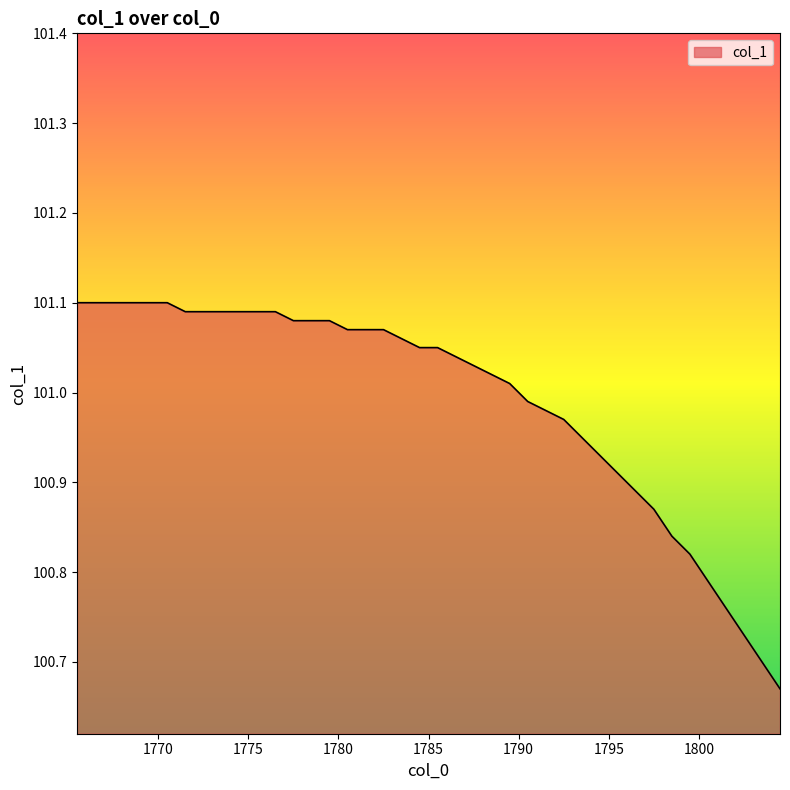

What is the difference between the maximum and minimum values?

0.4